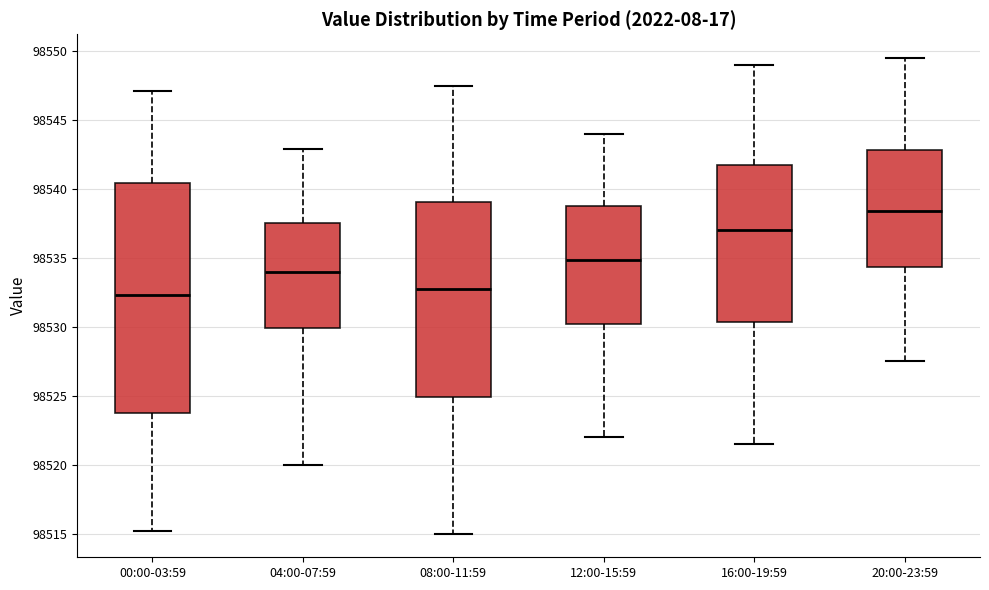

Which box has the highest median line?

20:00-23:59